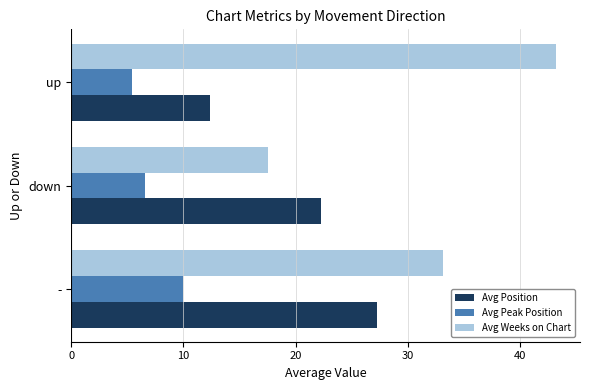

List the series in order of their overall mean, highest first.

Avg Weeks on Chart, Avg Position, Avg Peak Position